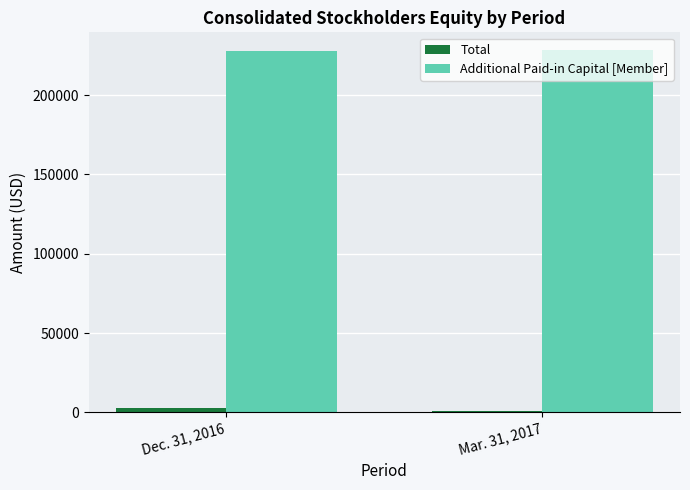

Which series has the largest total across all categories?

Additional Paid-in Capital [Member]